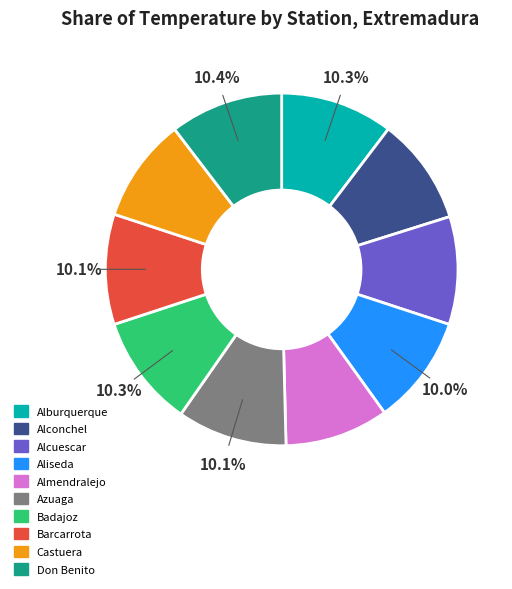

To the nearest percent, what percentage of the pie is Alconchel?

10%